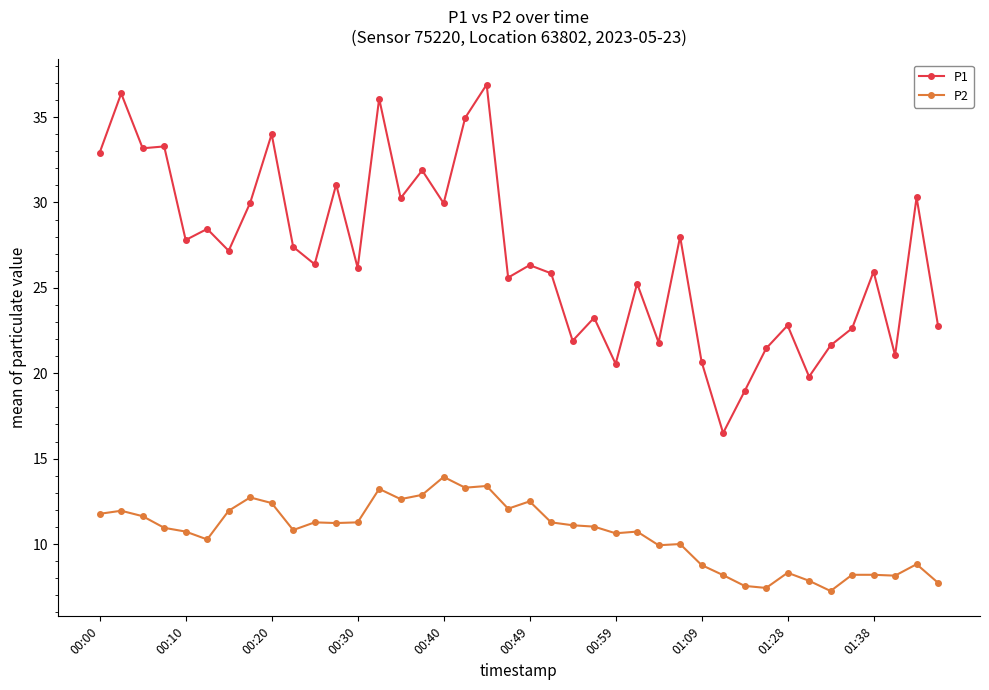

True or false: P1 and P2 cross at least once.

False